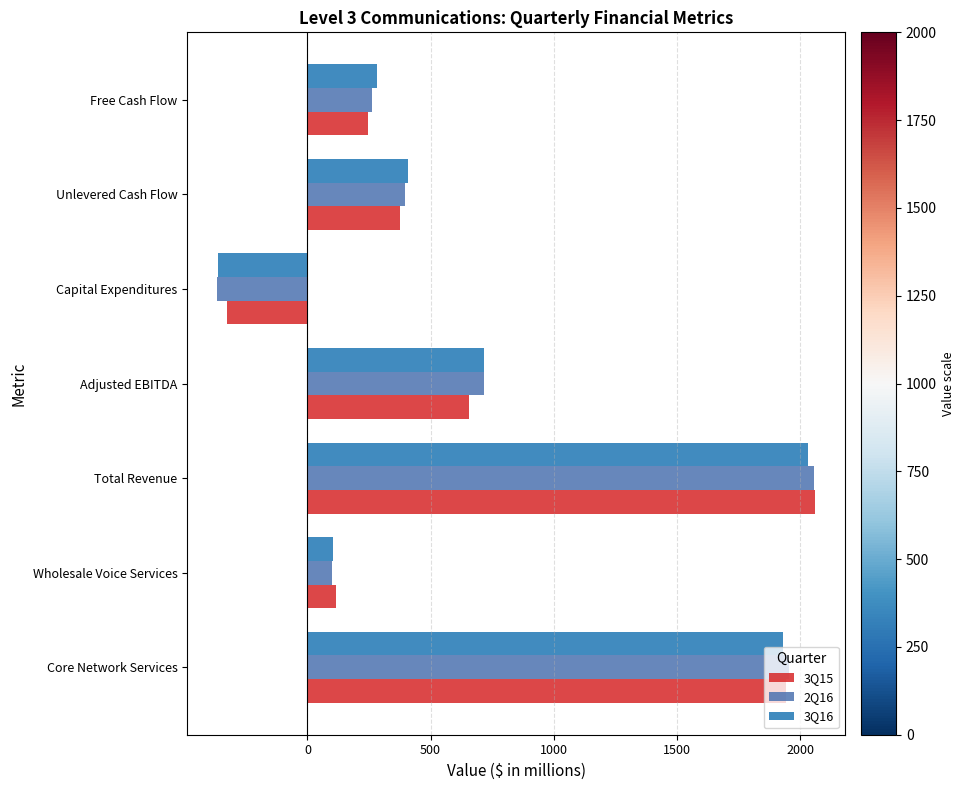

Which series has the largest range (max minus min)?

2Q16